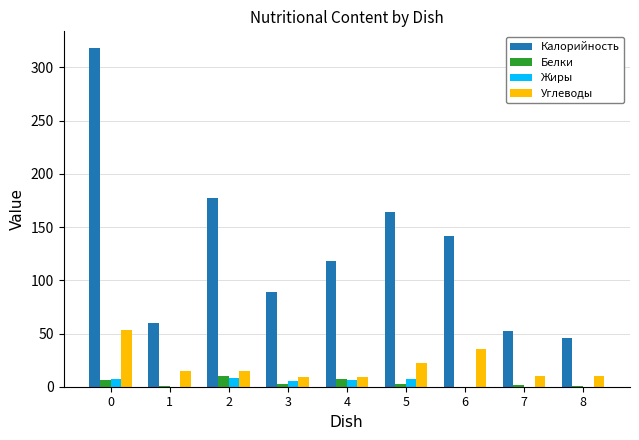

True or false: Белки has a value of 2.0 at 7.

True